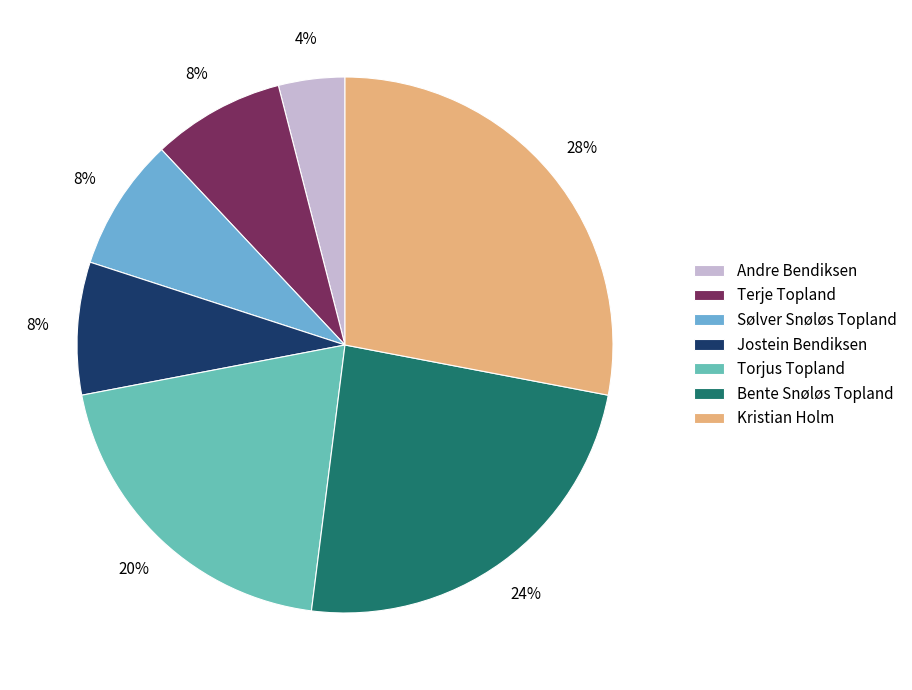

How many segments does this pie chart have?

7